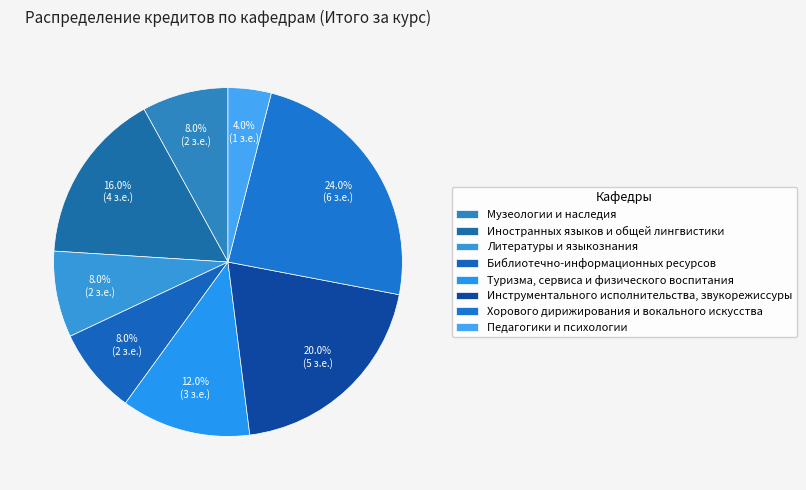

To the nearest percent, what is the difference between the Библиотечно-информационных ресурсов and Хорового дирижирования и вокального искусства slice percentages?

16%